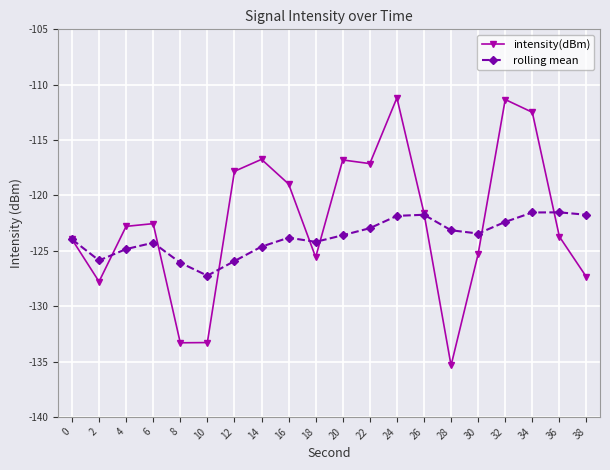

True or false: rolling mean has a value of -126.1 at 8.

True